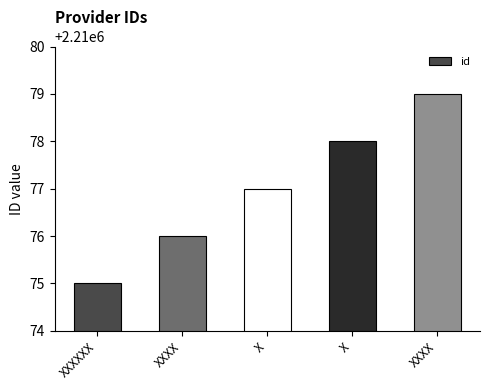

Reading left to right, list all the values displayed in this chart.

2210075	2210076	2210077	2210078	2210079